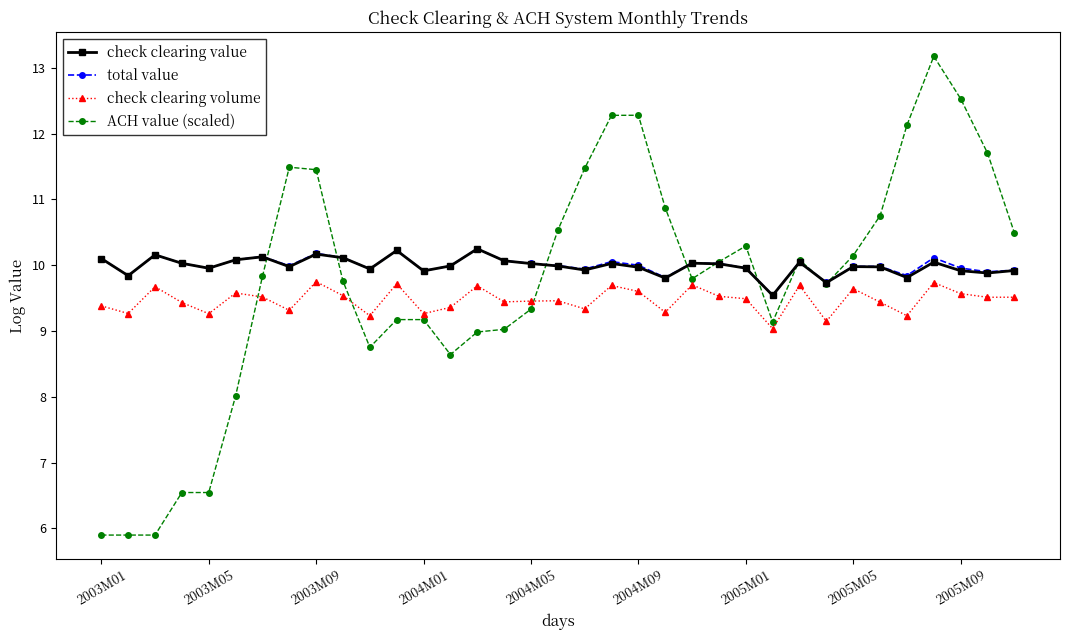

What is the highest value of the ACH value (scaled) series?

13.2